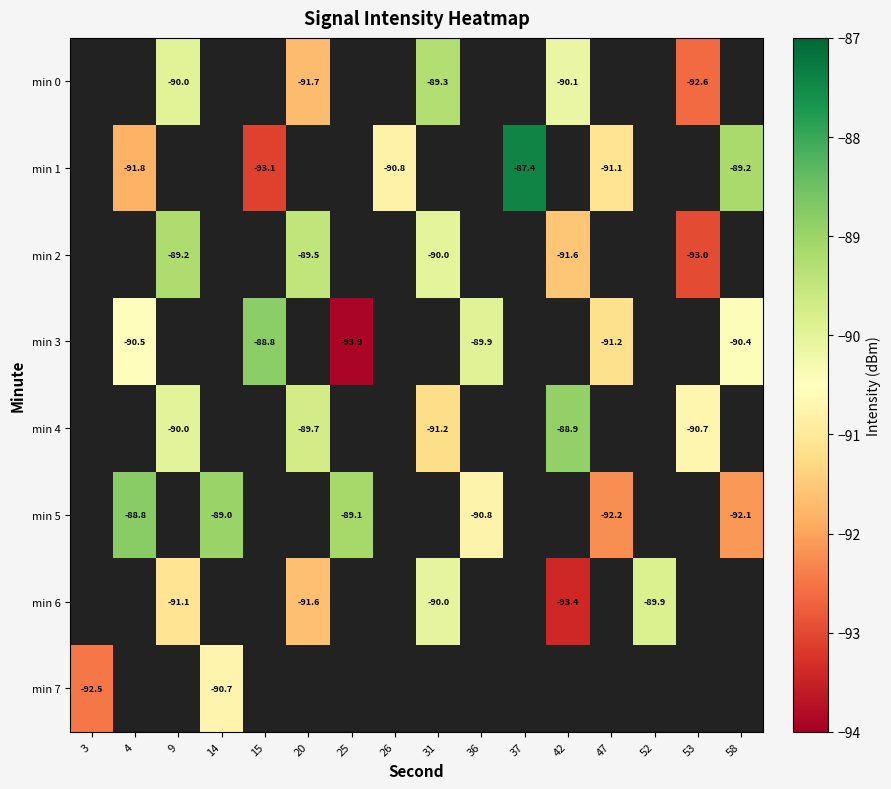

What is the difference between the highest and lowest values at 31?

2.0